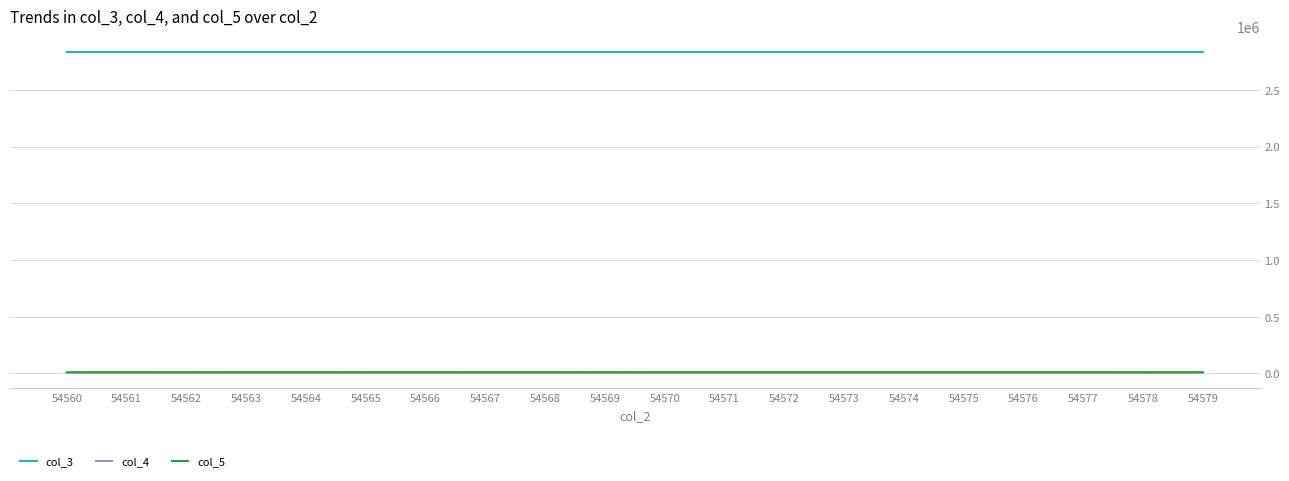

The value of col_3 at 54568 is 2833458. True or false?

True